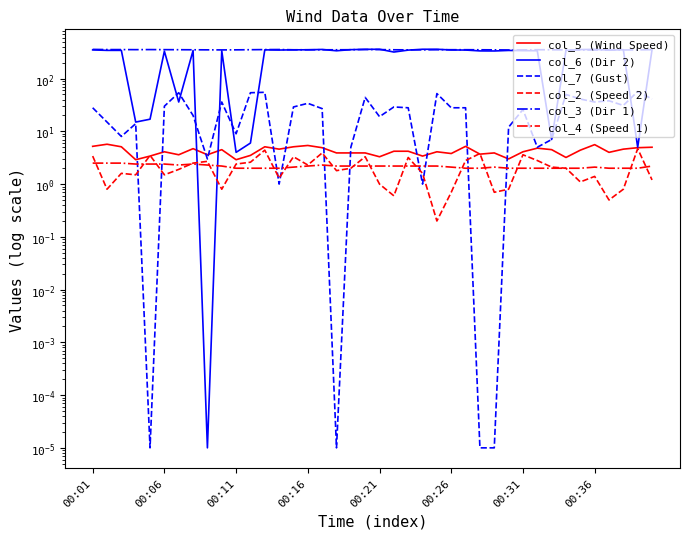

Which series changed the most between 13 and 19?

col_7 (Gust)